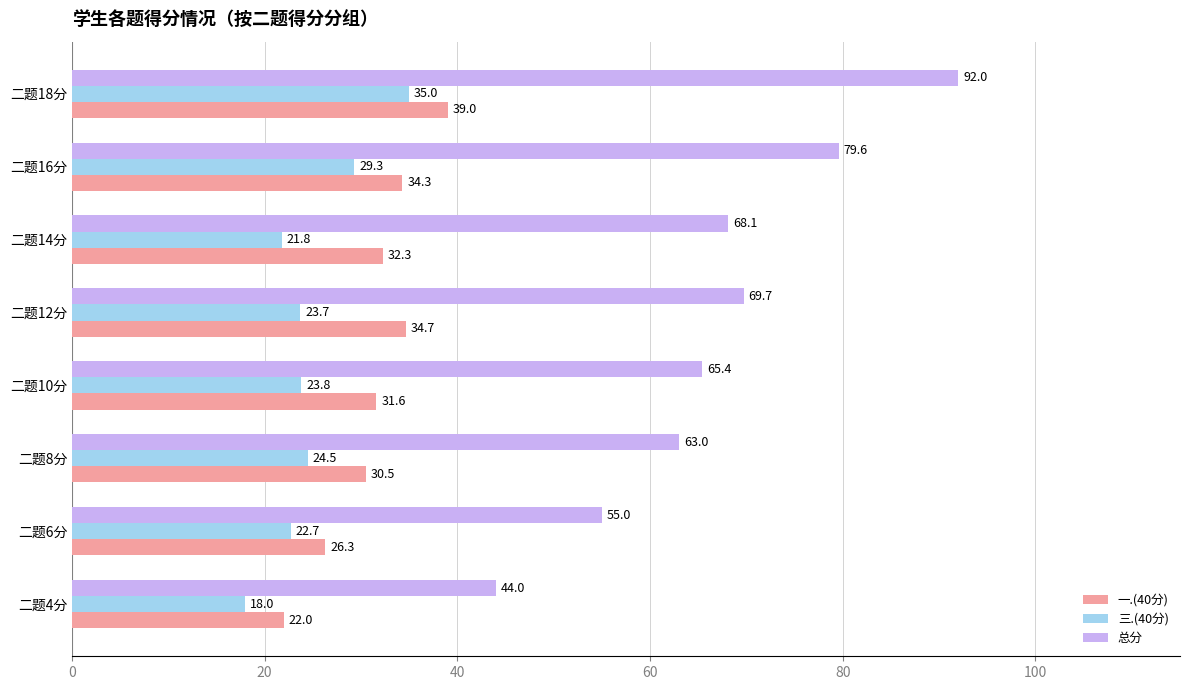

List the series in order of their overall mean, highest first.

总分, 一.(40分), 三.(40分)